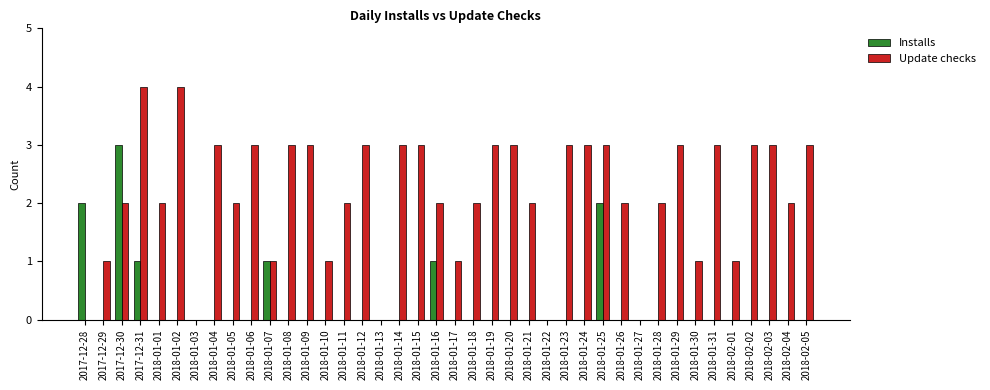

Between 2018-02-01 and 2018-02-04, which series saw the biggest shift?

Update checks